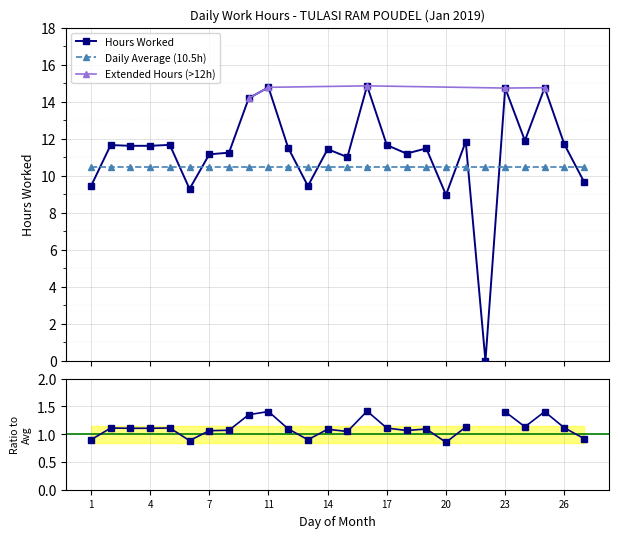

At which label does Extended Hours (>12h) reach its peak?

16